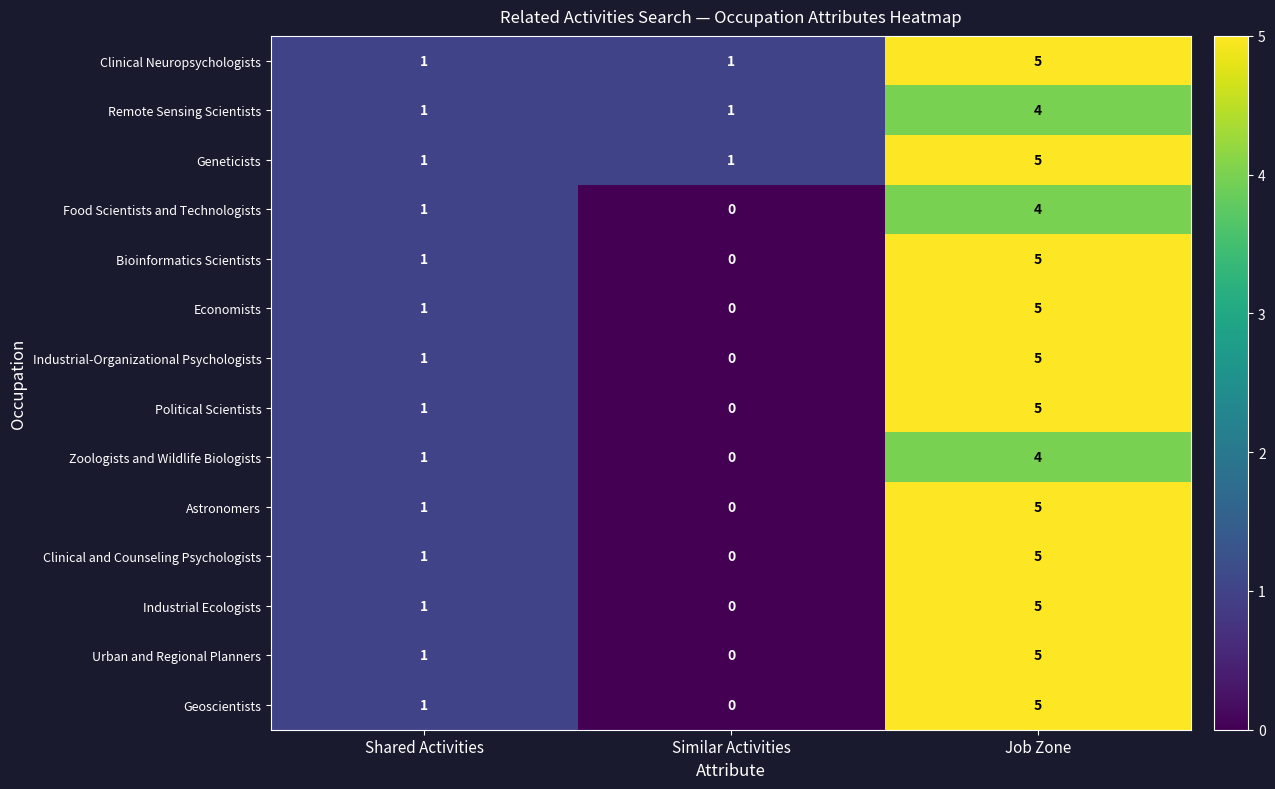

At which category is the sum across all series the highest?

Job Zone